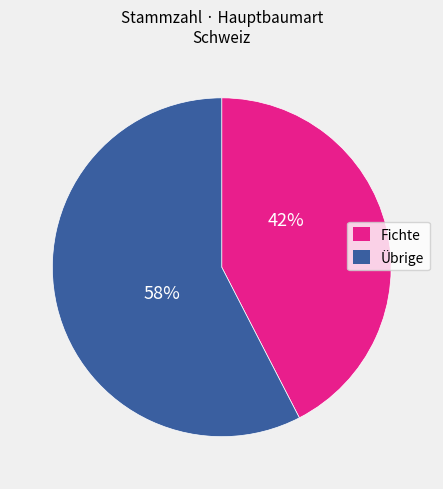

Is it true that Fichte is 42% of the pie?

True